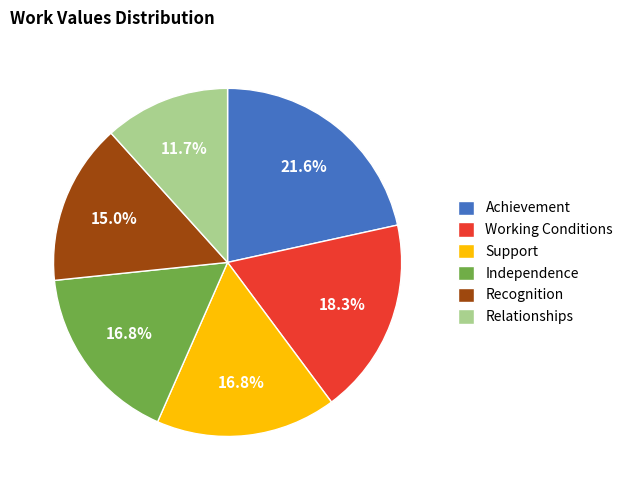

Combined, what portion of the pie is Working Conditions and Recognition?

33.2%